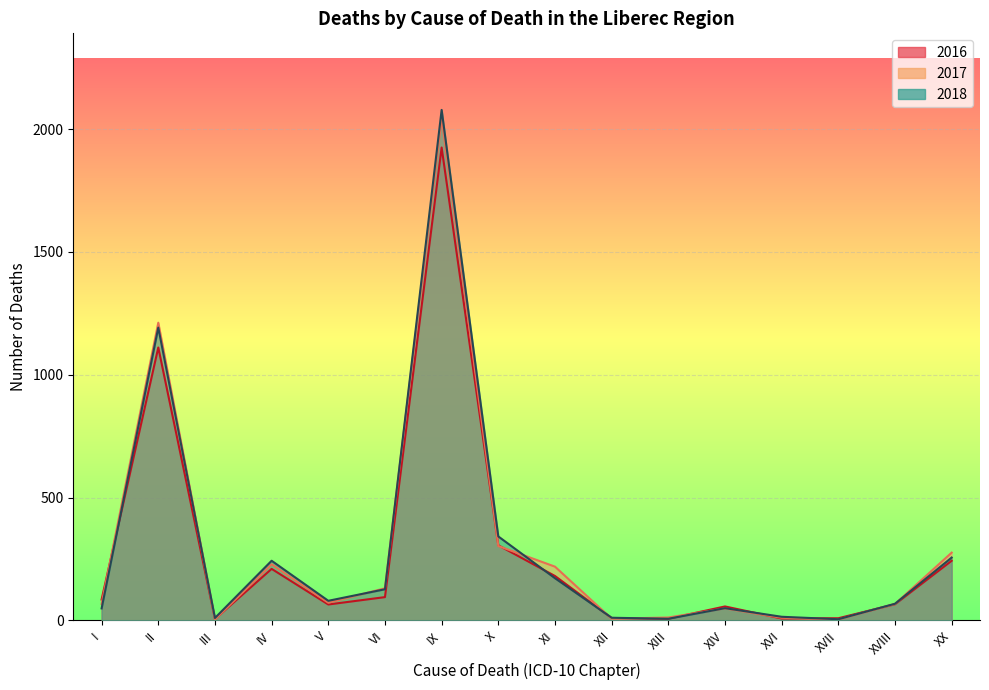

True or false: 2018 has a value of 256 at XX.

True